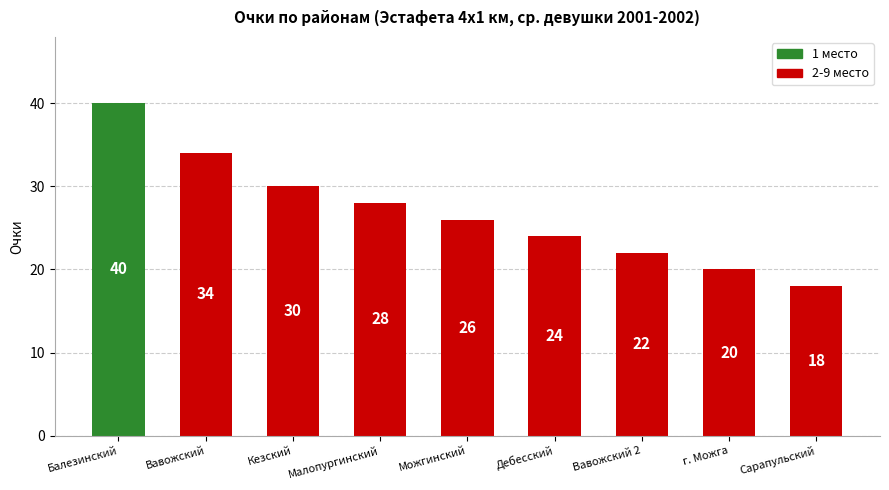

Reading left to right, extract all data points from this chart.

40	34	30	28	26	24	22	20	18